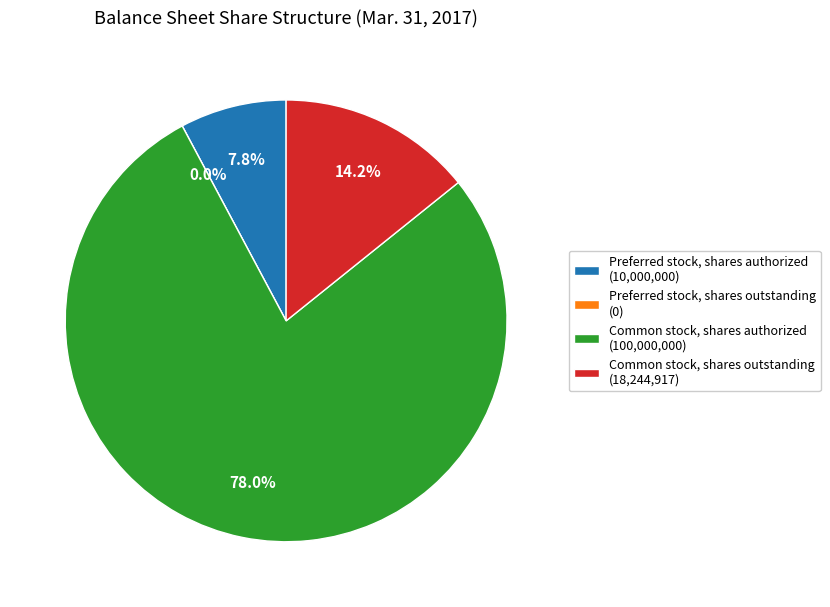

Is it true that Preferred stock, shares authorized is 1% of the pie?

False